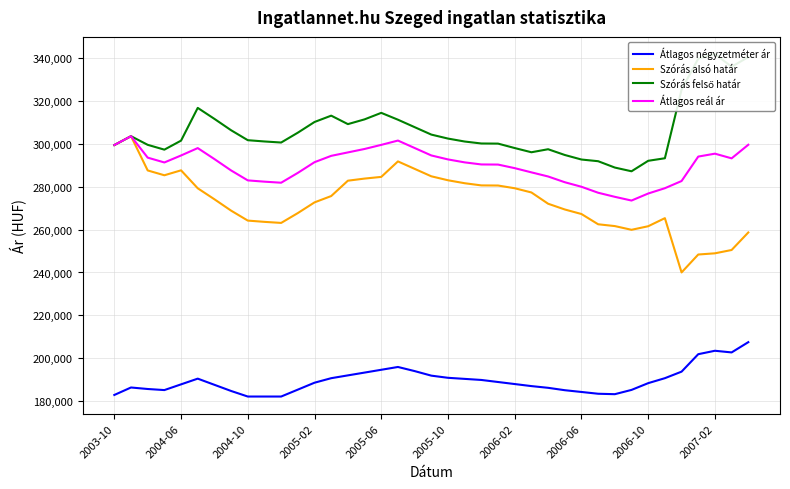

True or false: Átlagos négyzetméter ár and Átlagos reál ár cross at least once.

False